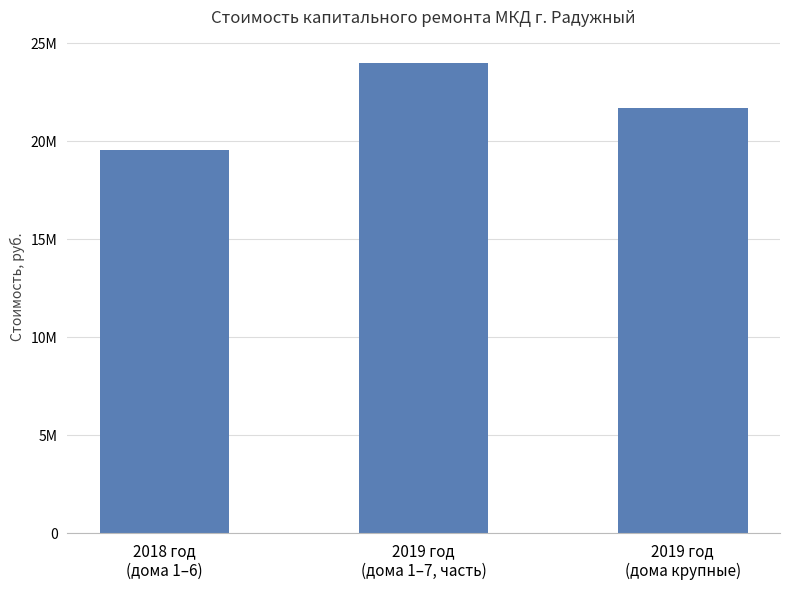

What is the difference between the maximum and minimum values?

4415272.2